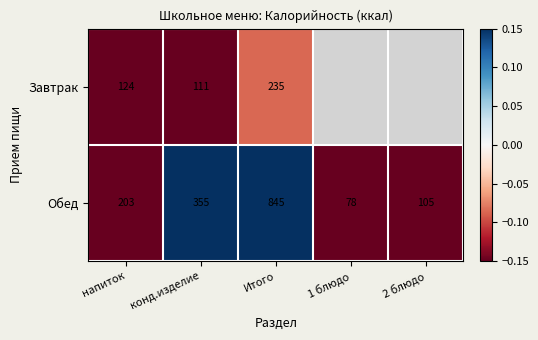

Is the value of Обед at 1 блюдо greater than the value of Завтрак at напиток?

No